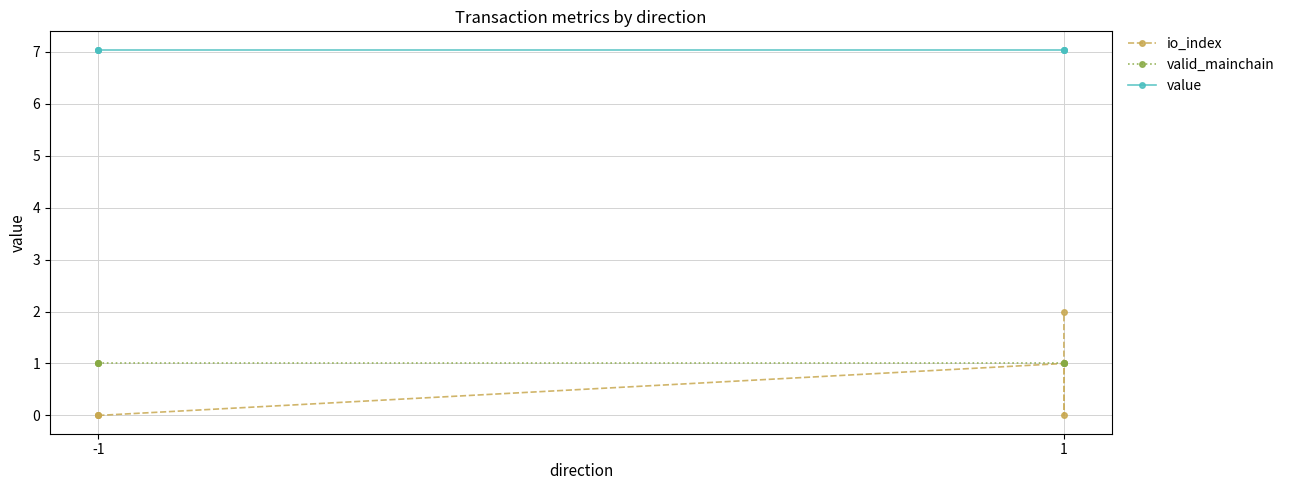

The value of io_index at -1 is 0.8. True or false?

False